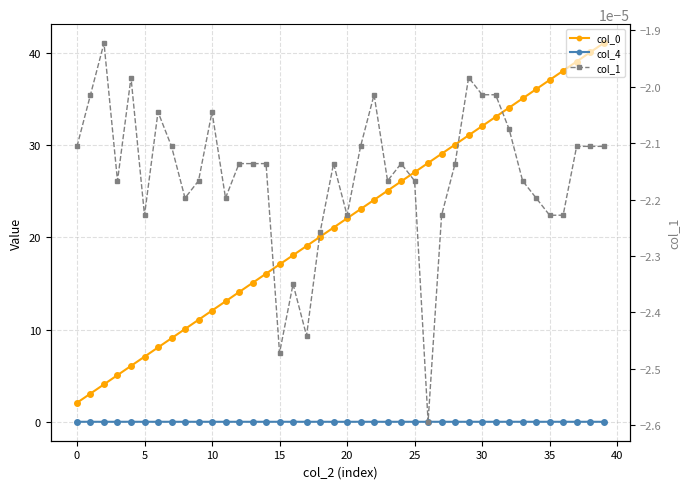

What is the spread (max minus min) of values at 38?

40.1